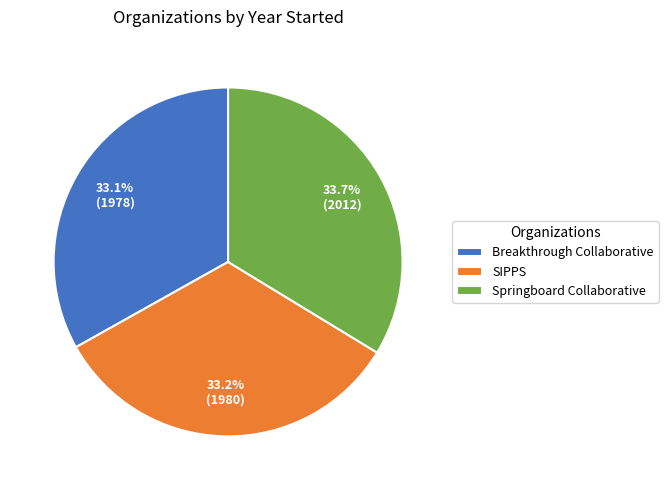

Is it true that Breakthrough Collaborative is 22% of the pie?

False